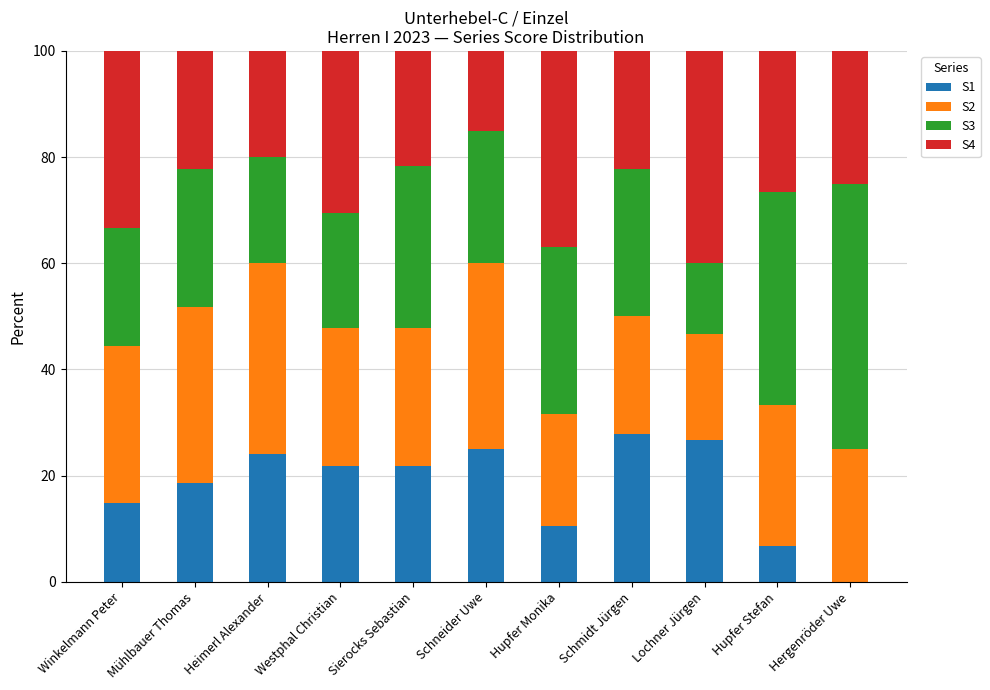

True or false: S1 has a value of 21.7 at Westphal Christian.

True